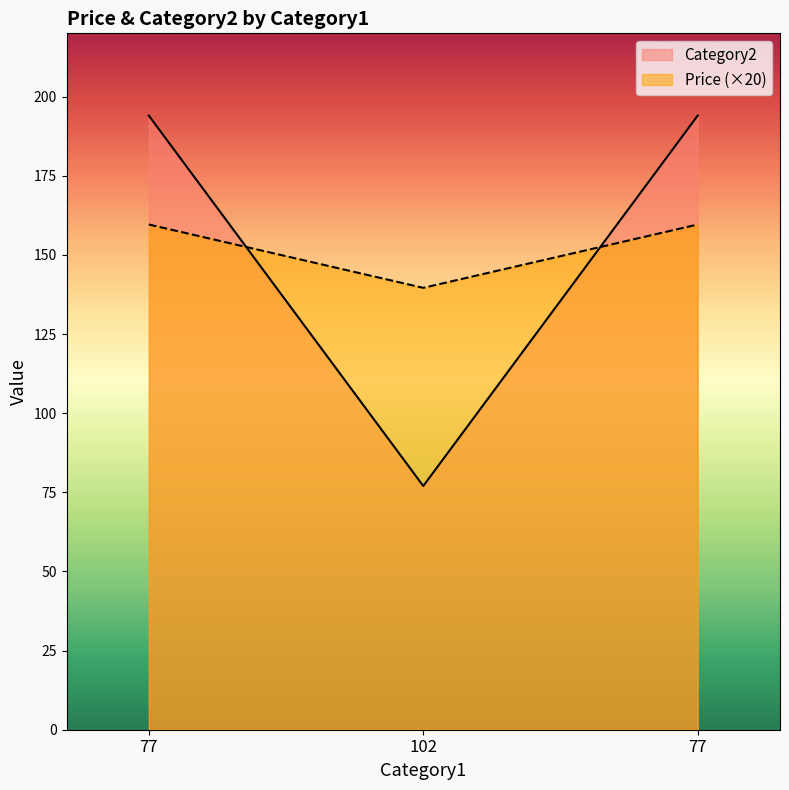

Between 77 and 77, which is larger?

77